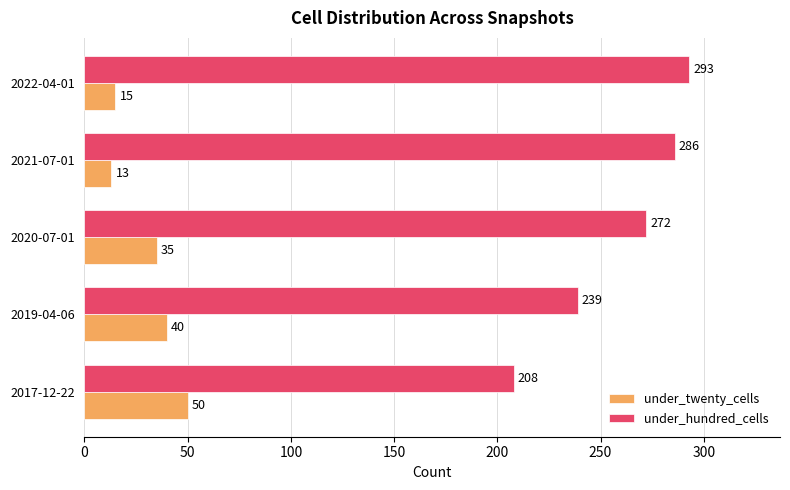

What value does the under_hundred_cells series have at 2022-04-01, to the nearest 10?

290